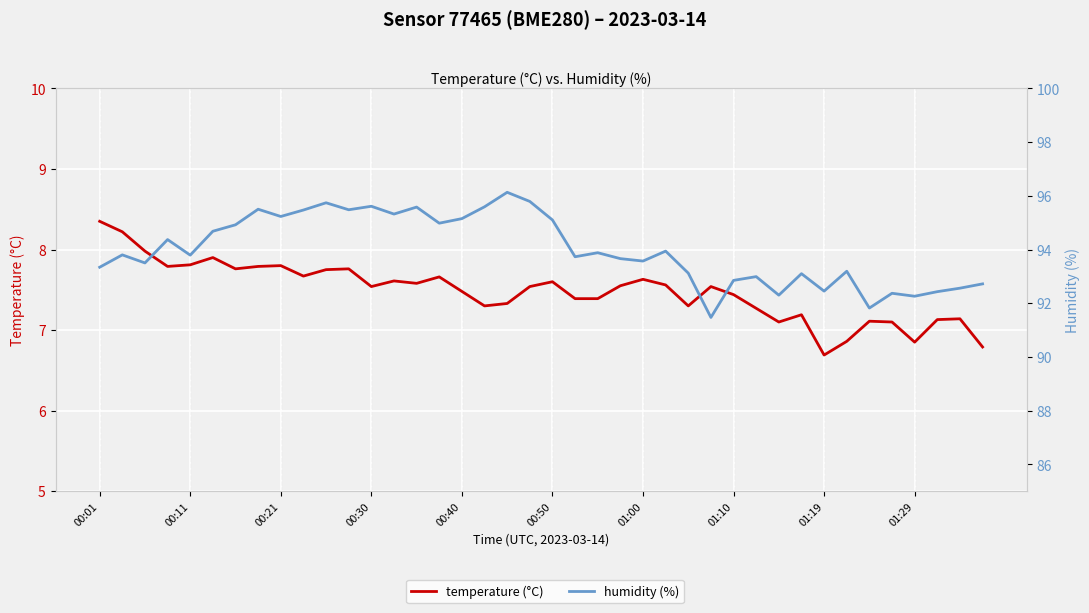

Is the value of temperature (°C) at 11 greater than the value of humidity (%) at 00:01?

No